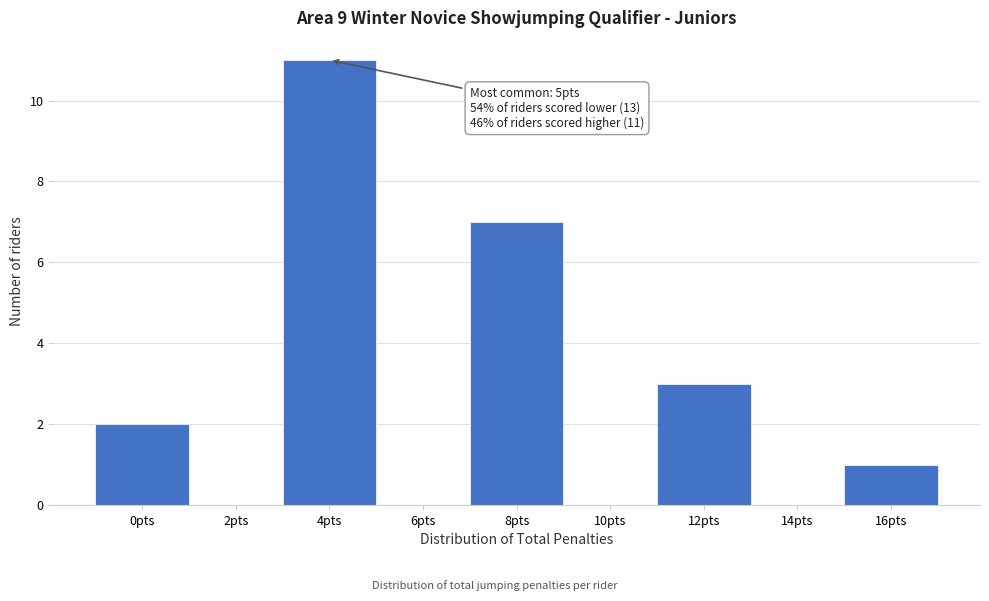

Reading right to left, list all the values displayed in this chart.

16pts=1	14pts=0	12pts=3	10pts=0	8pts=7	6pts=0	4pts=11	2pts=0	0pts=2